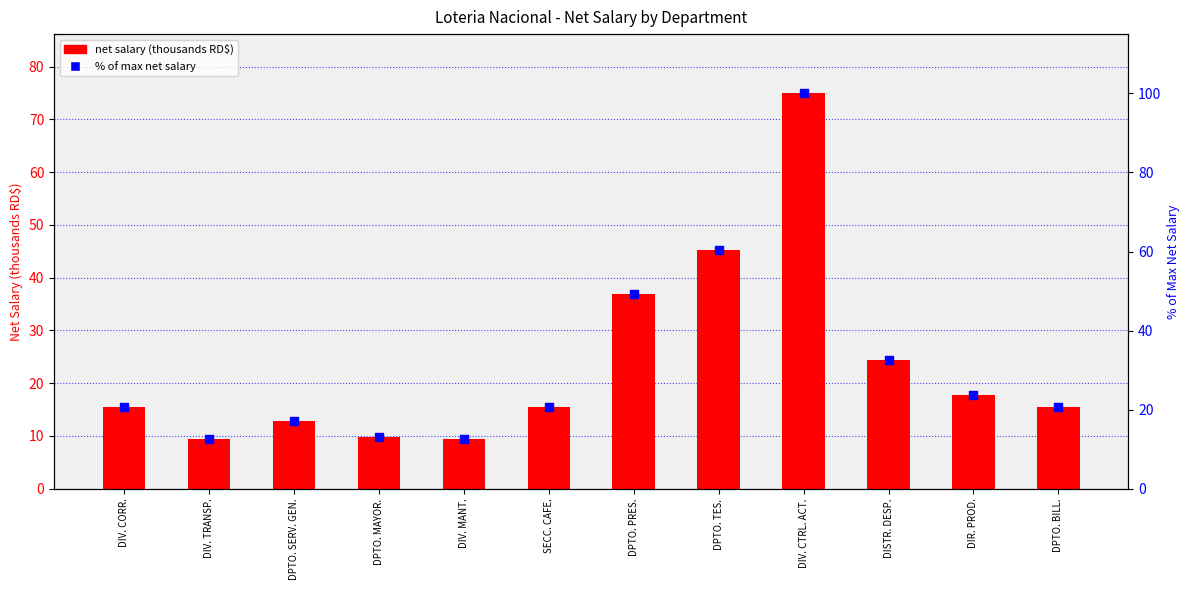

What is the change in value from DIV. MANT. to DPTO. TES.?

+47.8